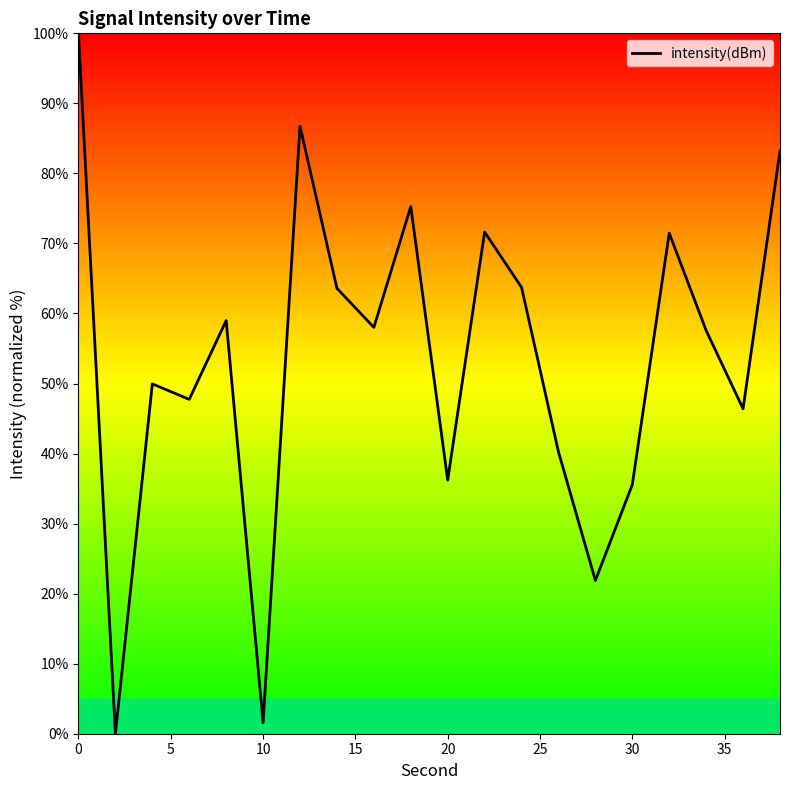

What is the greatest value displayed?

100.0